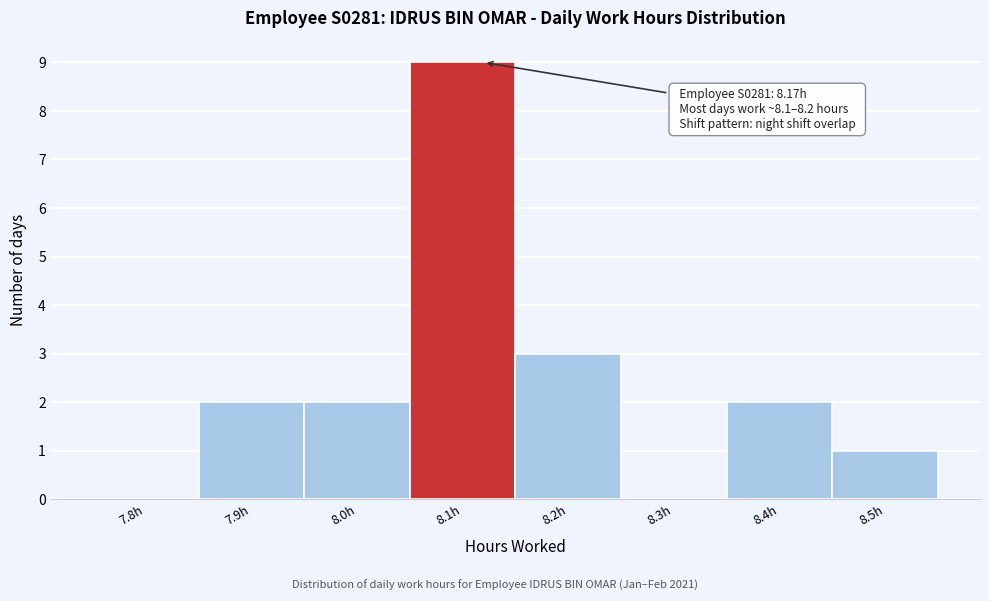

Reading left to right, what are all the values shown in this chart?

7.8h=0	7.9h=2	8.0h=2	8.1h=9	8.2h=3	8.3h=0	8.4h=2	8.5h=1